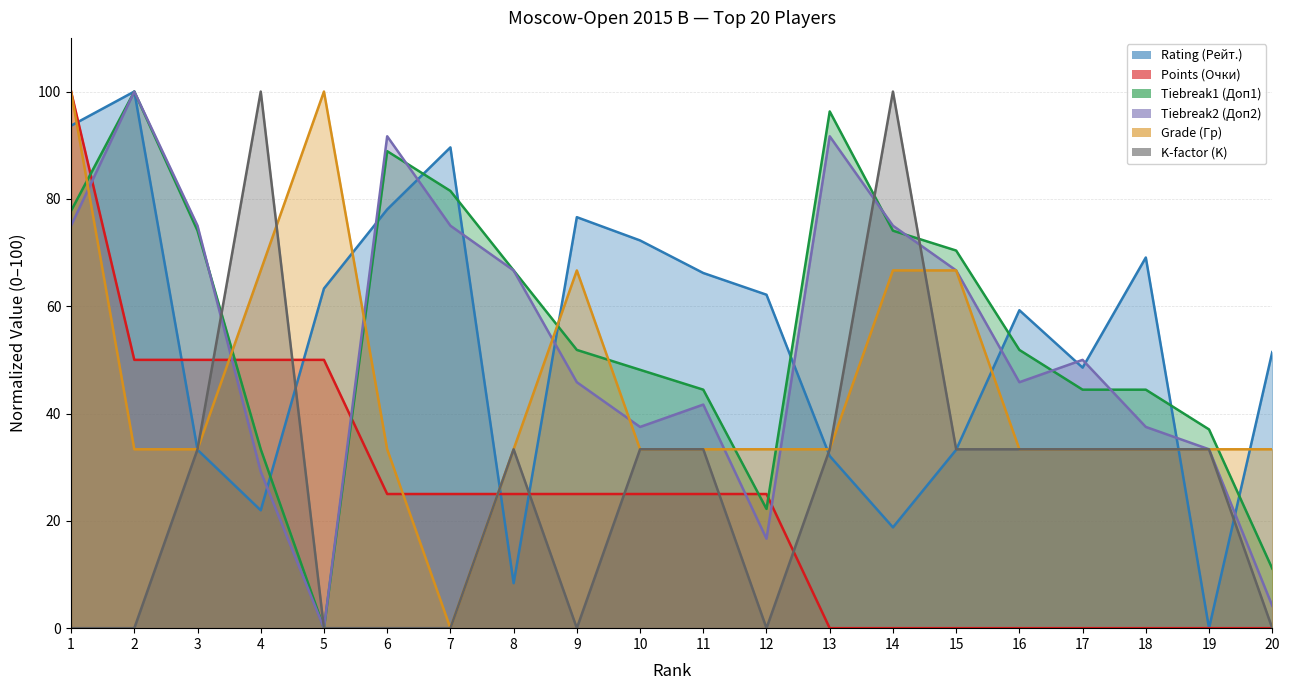

Where does the K-factor (K) series first go above 33?

3